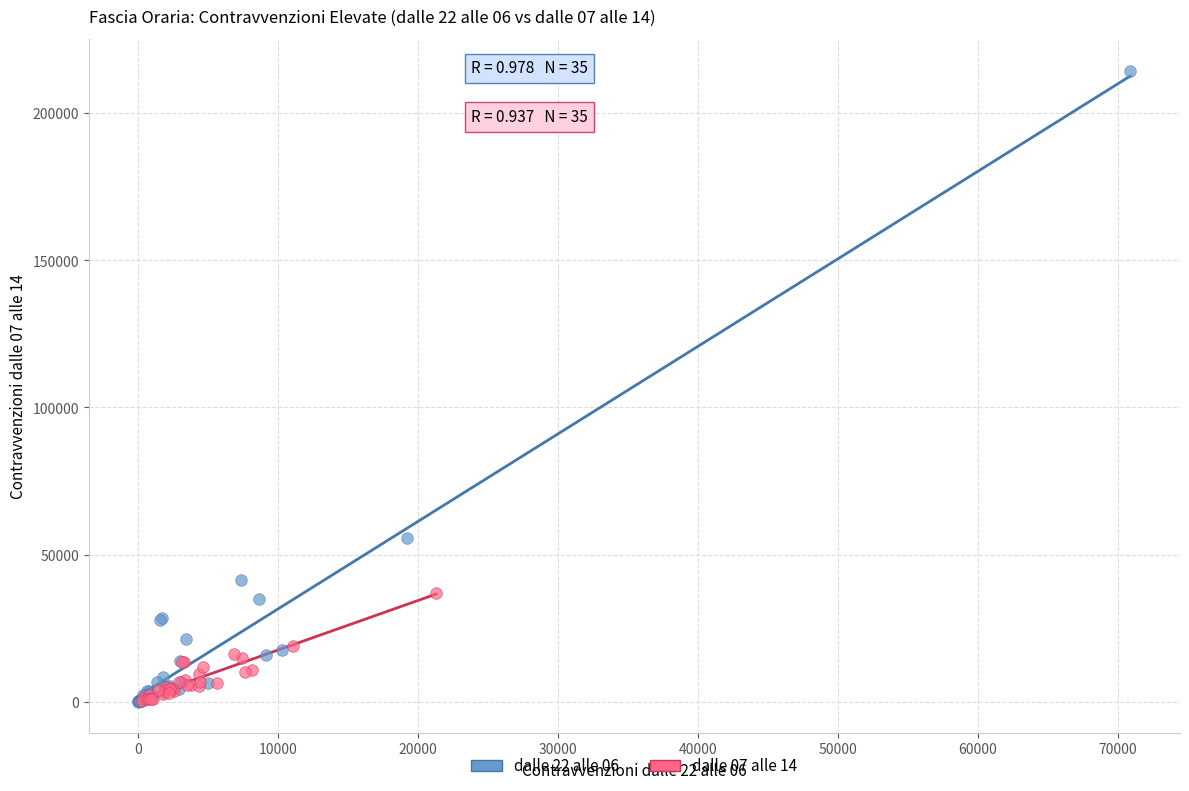

Which series contains the highest Y value?

dalle 22 alle 06